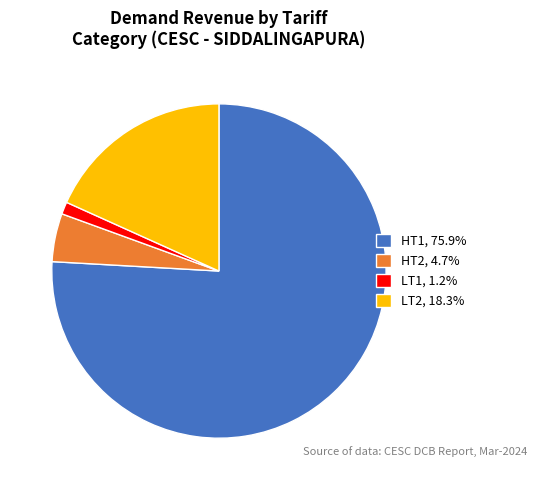

Do LT2, 18.3% and HT2, 4.7% together represent more than half of the pie?

No